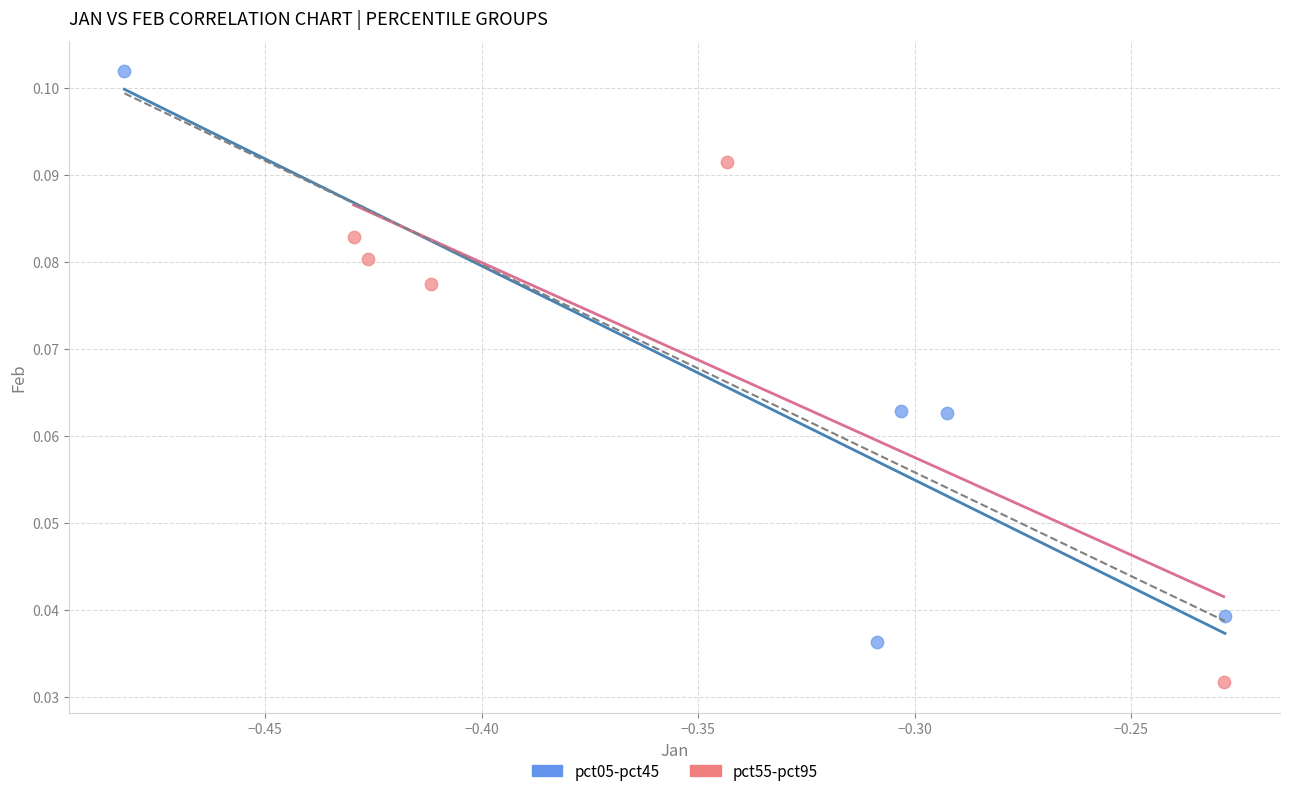

Which series reaches the minimum Y coordinate?

pct55-pct95